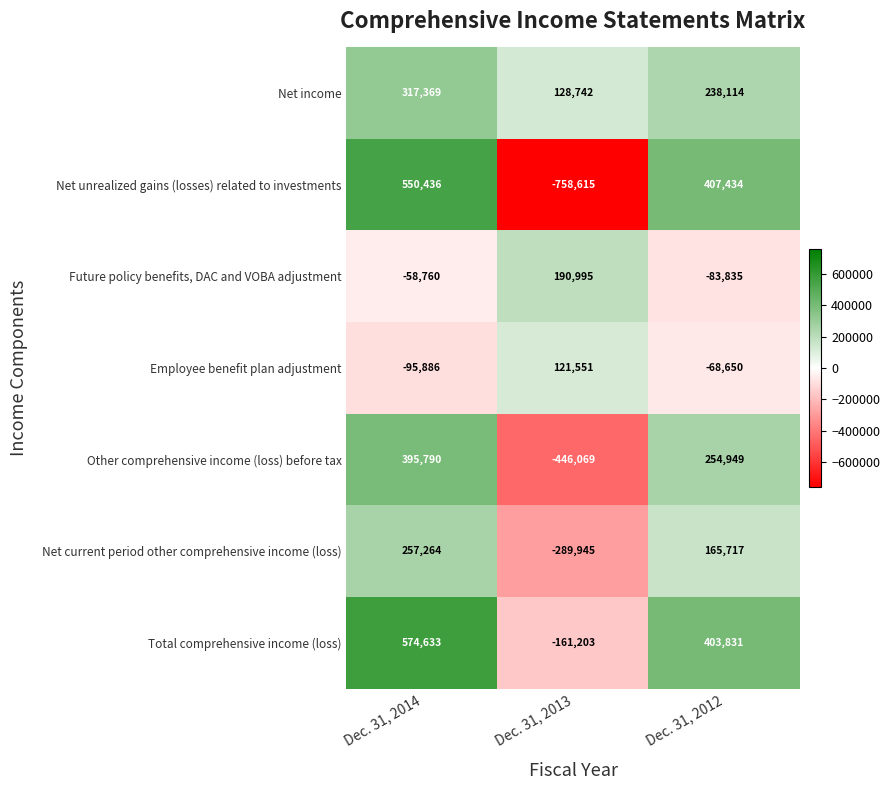

Rank the series at Dec. 31, 2012 from highest to lowest value.

Net unrealized gains (losses) related to investments, Total comprehensive income (loss), Other comprehensive income (loss) before tax, Net income, Net current period other comprehensive income (loss), Employee benefit plan adjustment, Future policy benefits, DAC and VOBA adjustment